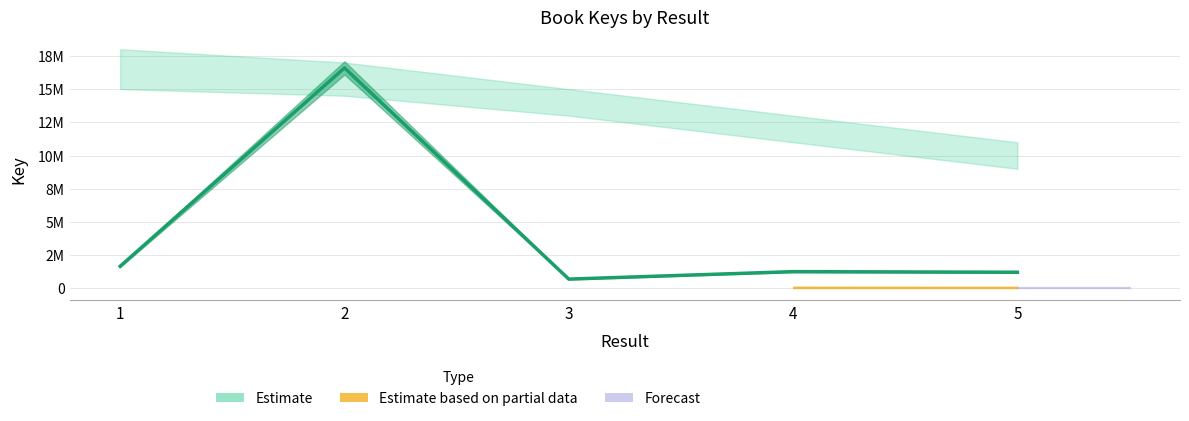

What is the sum of all values?

21430664